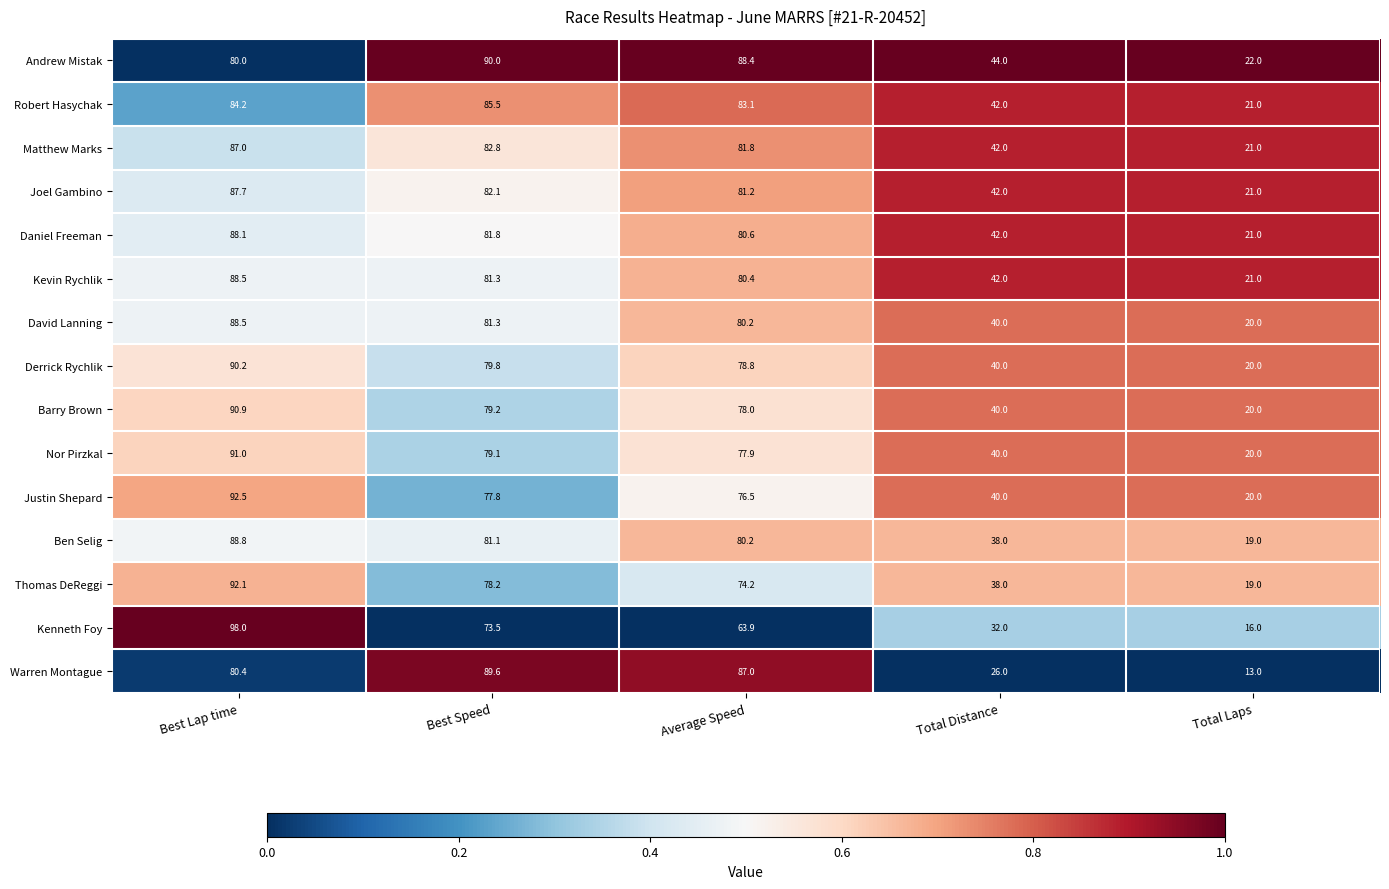

What is the difference between the highest and lowest values at Total Laps?

9.0